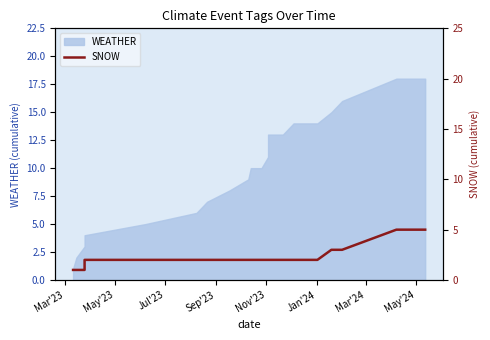

Does the chart display data point markers on the line(s)?

No